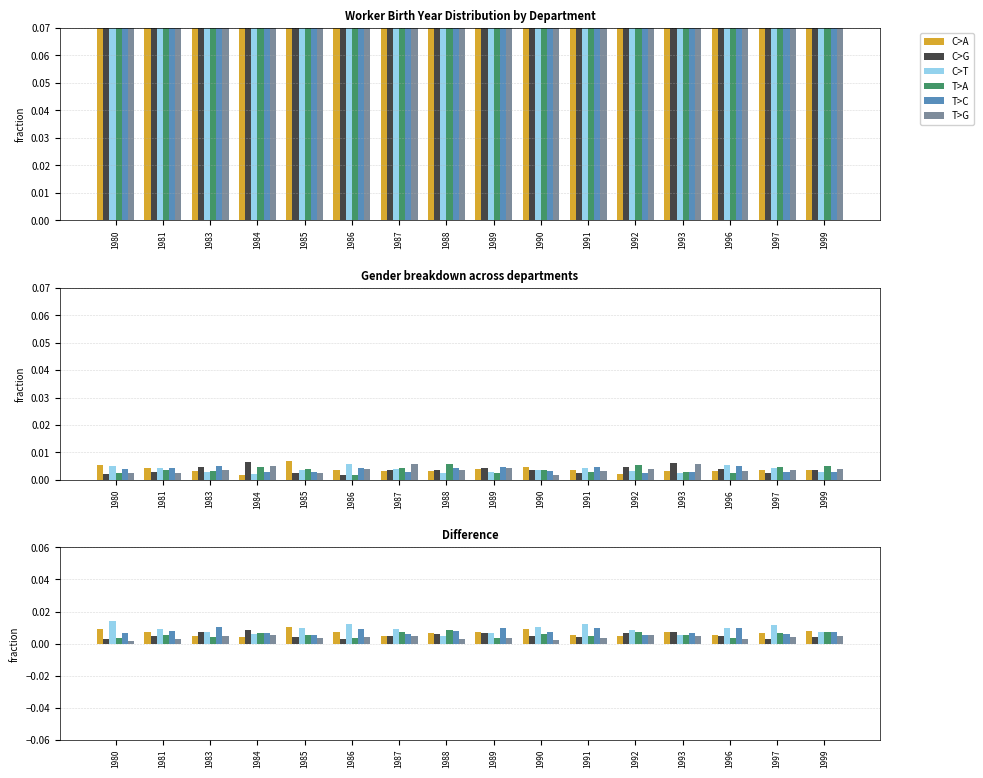

At which label is C>G closest to 0?

1986